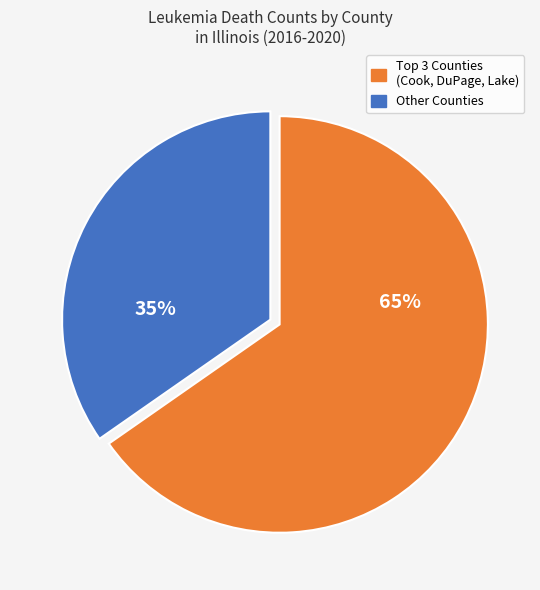

To the nearest percent, what is the average slice percentage?

50%